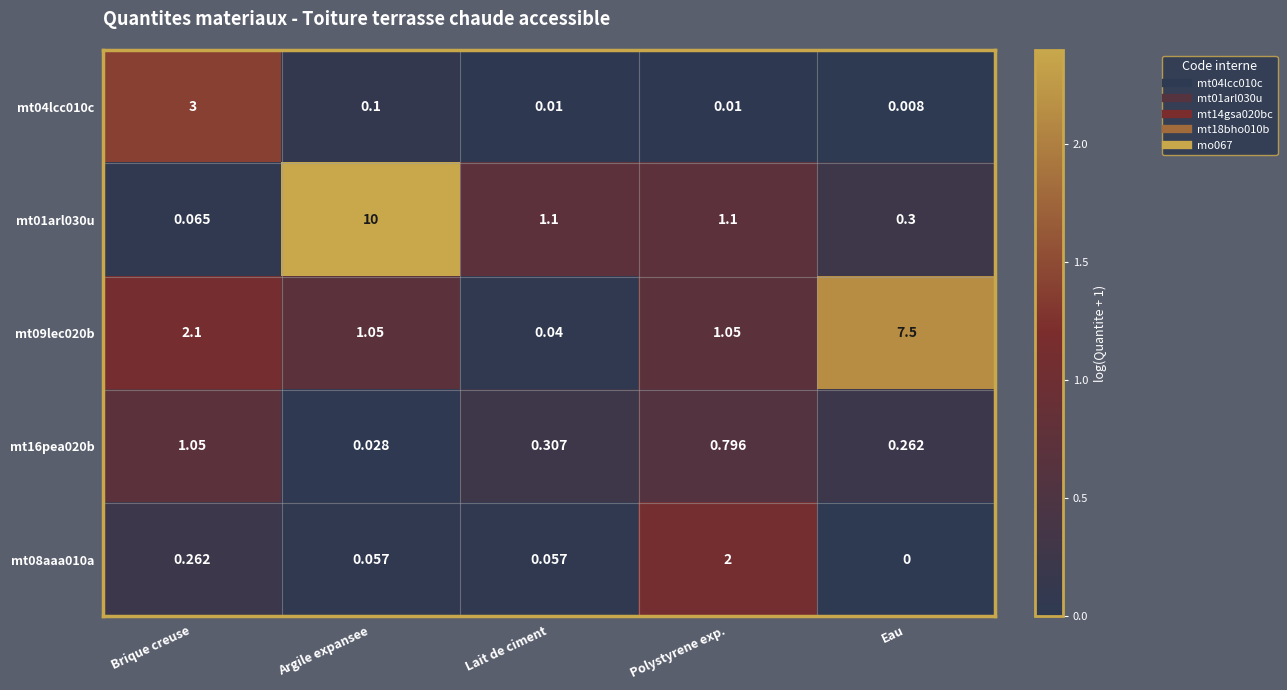

Which series has the largest total across all categories?

mt01arl030u